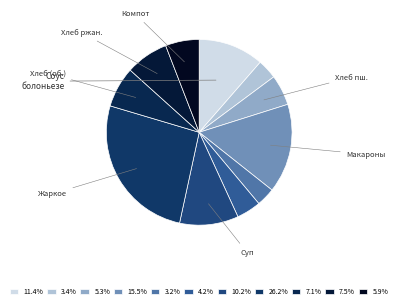

Count the number of slices in the pie.

11